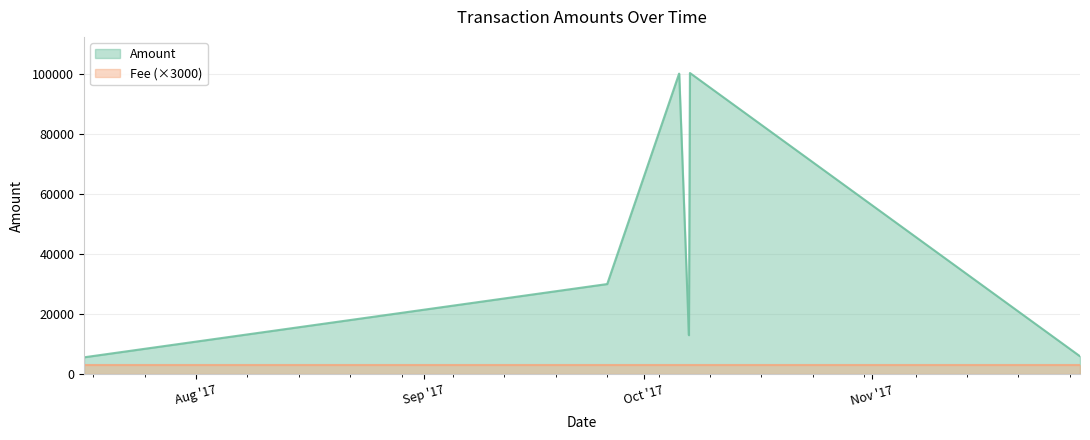

What is the sum of the values at 2017-10-05 19:18:40 and 2017-10-07 03:09:43?

112997.0